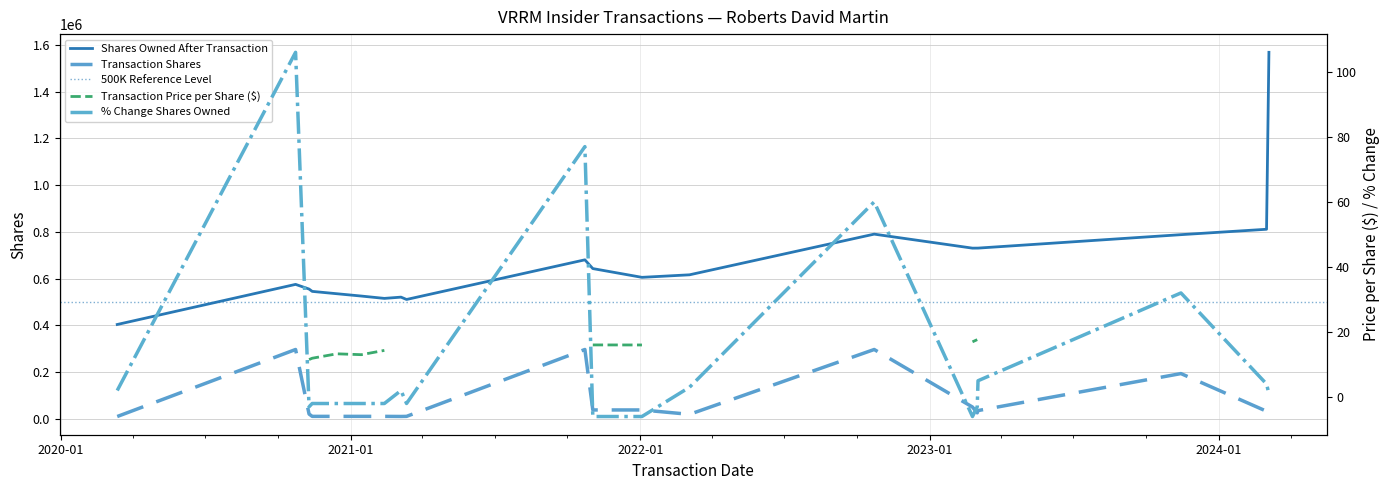

True or false: sharesOwnedFollowingTransaction has more than 2 interior local peaks.

True